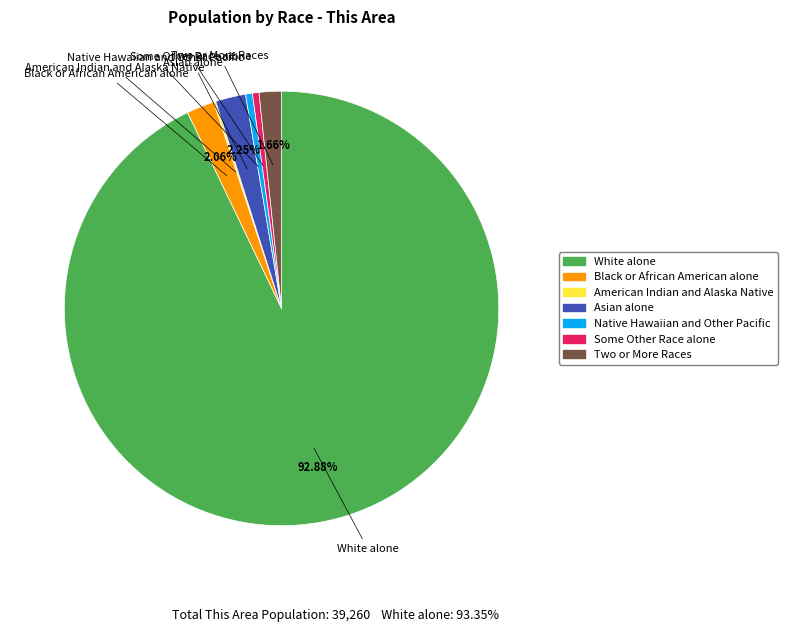

What percentage is the White alone slice, to the nearest percent?

93%